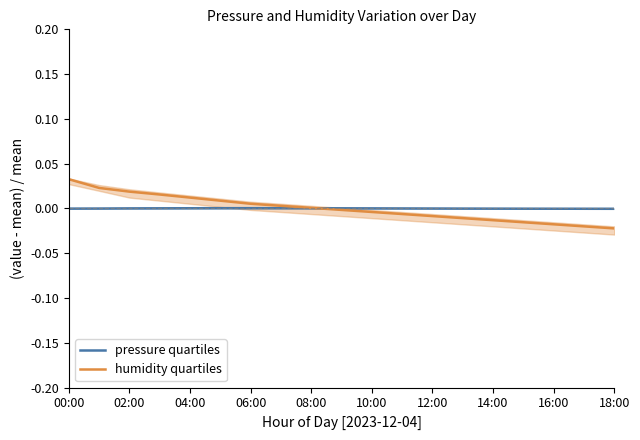

Is the value of humidity quartiles at 02:00 greater than the value of pressure quartiles at 00:00?

Yes